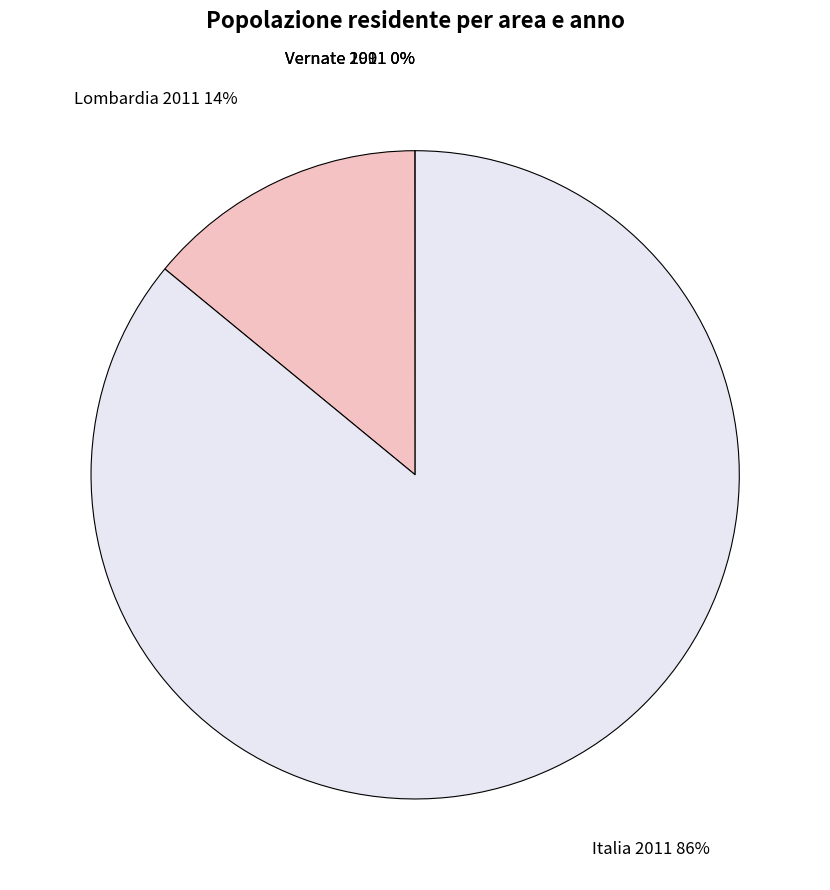

Which has a higher value, Italia 2011 or Lombardia 2011?

Italia 2011